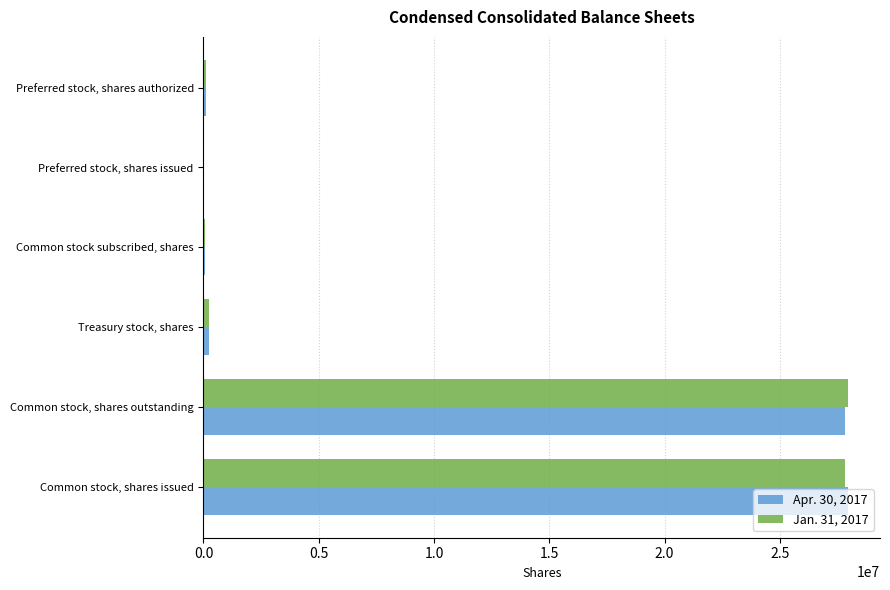

What are all the series names shown in the legend?

Apr. 30, 2017, Jan. 31, 2017